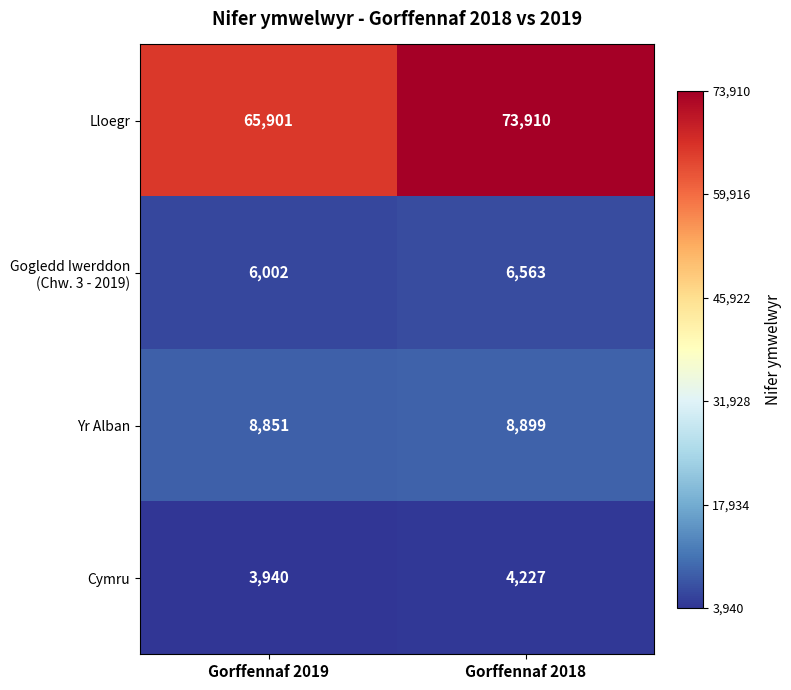

List the labels in order of Lloegr value, smallest first.

Gorffennaf 2019, Gorffennaf 2018